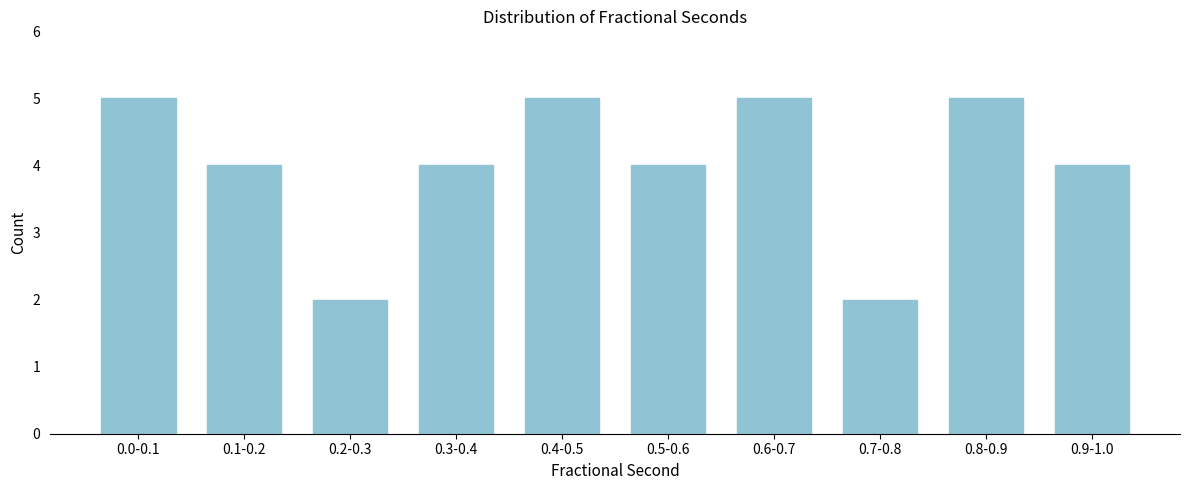

Reading left to right, what are all the values shown in this chart?

0.0-0.1=5	0.1-0.2=4	0.2-0.3=2	0.3-0.4=4	0.4-0.5=5	0.5-0.6=4	0.6-0.7=5	0.7-0.8=2	0.8-0.9=5	0.9-1.0=4